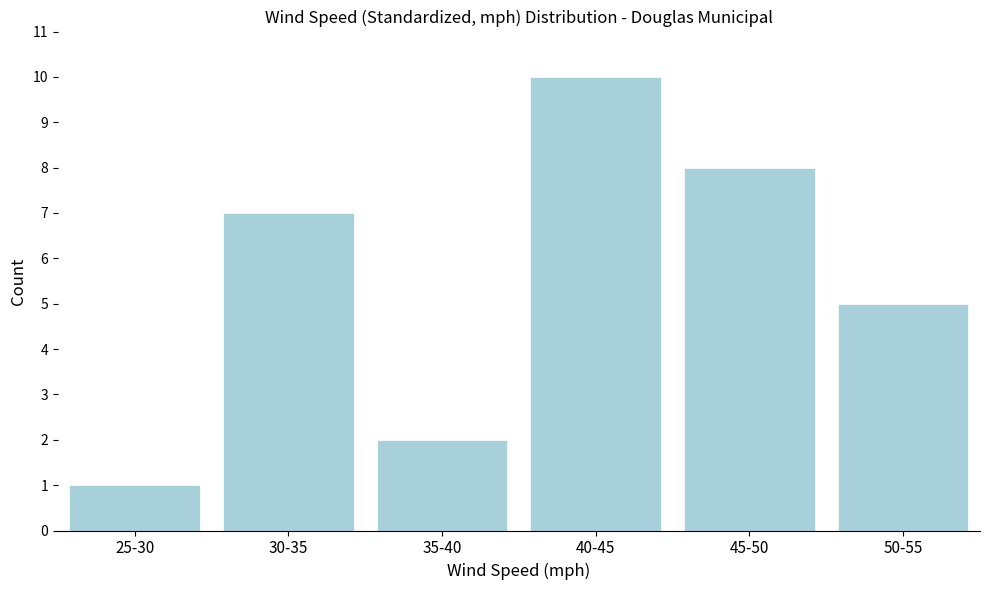

Reading right to left, extract all data points from this chart.

5	8	10	2	7	1